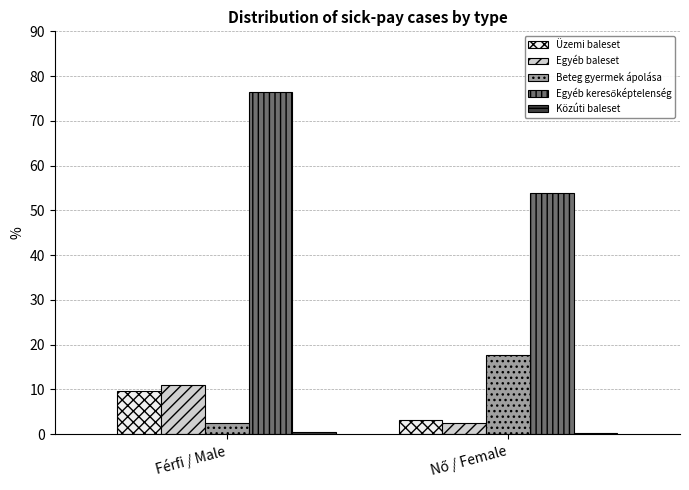

What is the sum of all Egyéb baleset values?

13.5